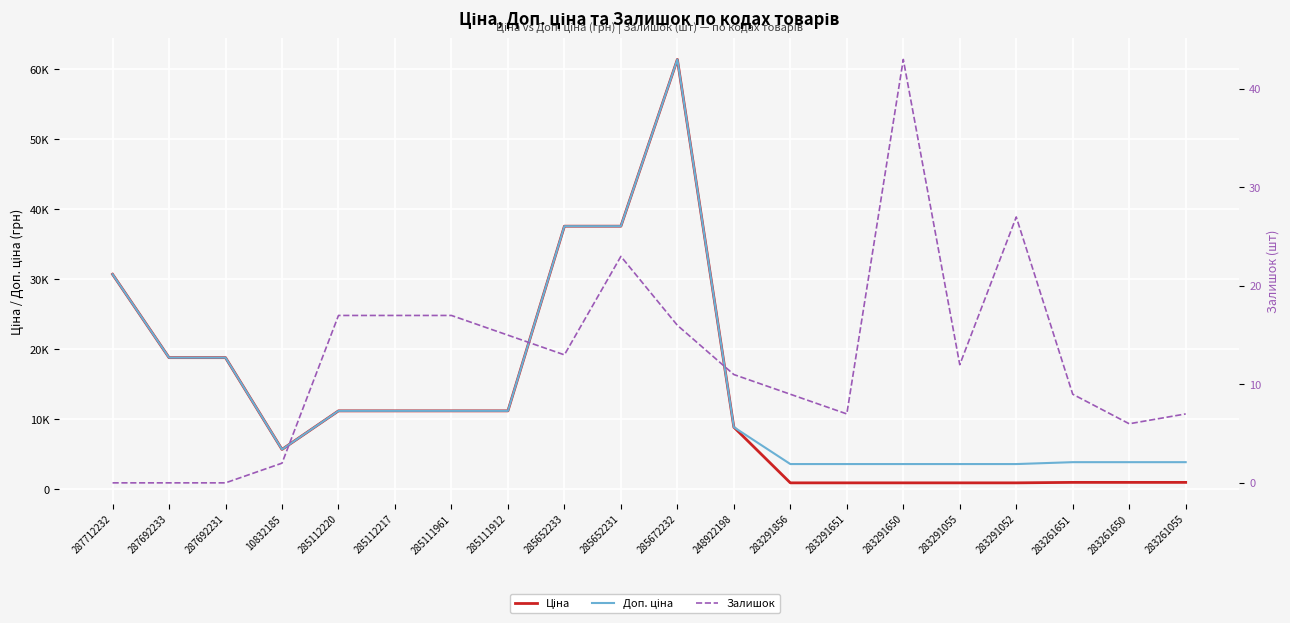

How many data points does each series have?

20